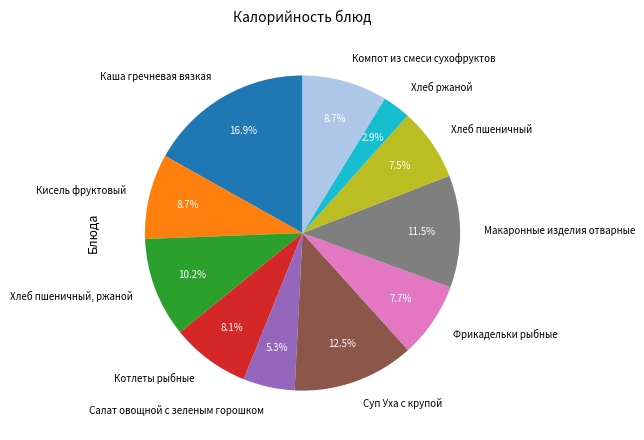

How many slices are in this pie chart?

11